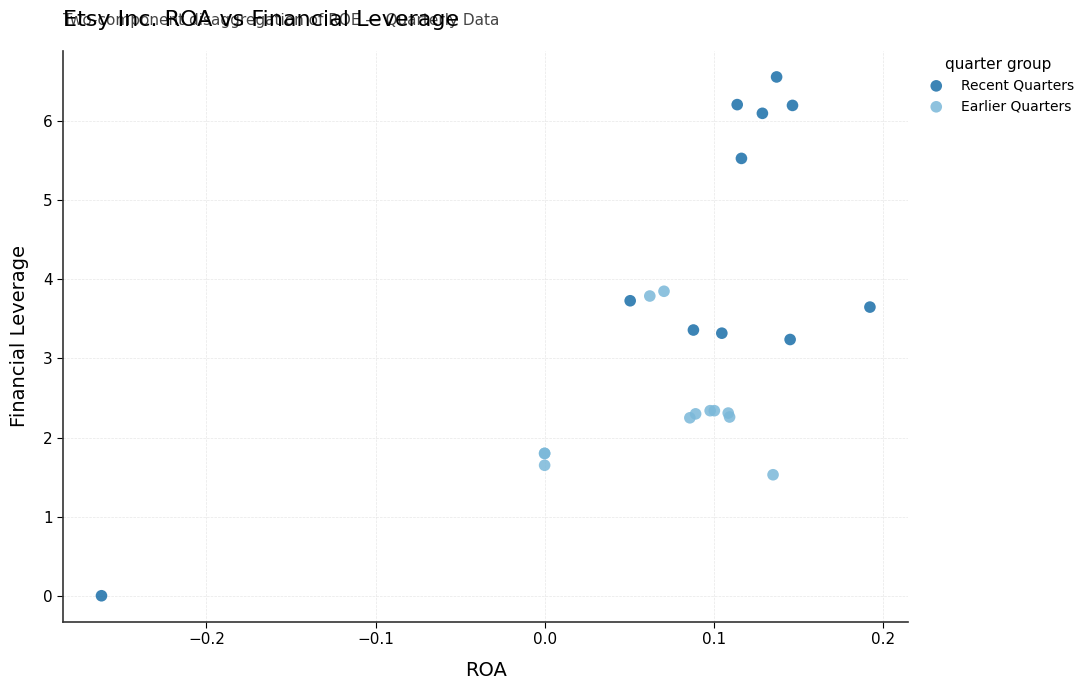

Which series has the largest Y range (max minus min)?

Recent Quarters